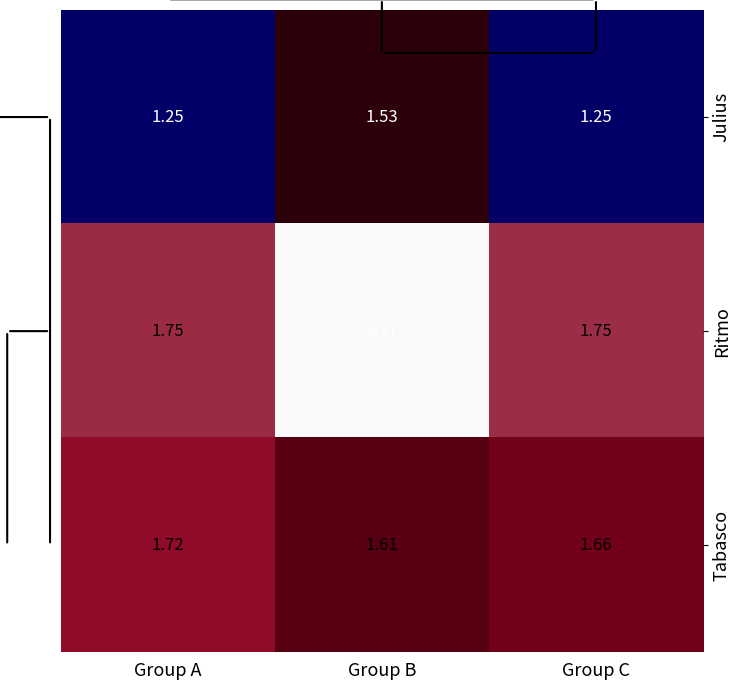

Which series changed the most between Group A and Group B?

Ritmo